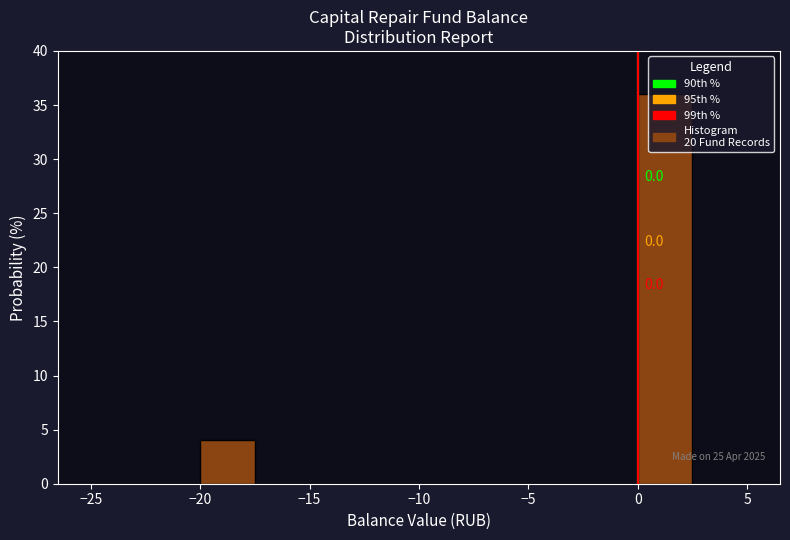

Over which range of the x-axis is the bar tallest?

0.0 to 2.5